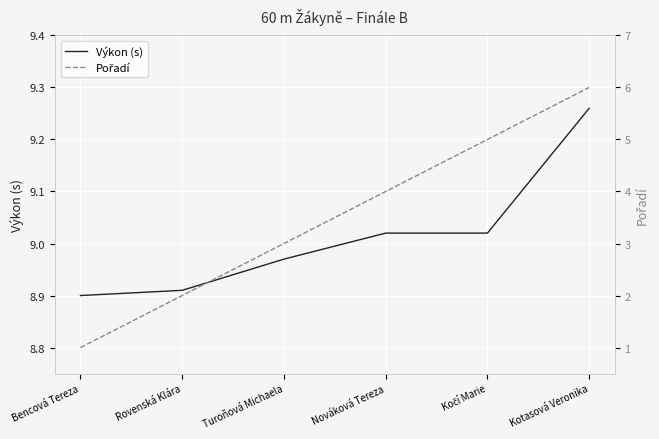

How many data points in Výkon (s) are above 9?

3